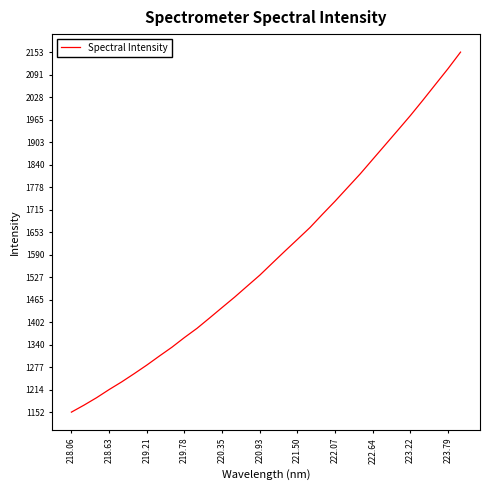

Reading right to left, what are all the values shown in this chart?

2153.1	2107.1	2063.4	2019.5	1976.7	1935.9	1895.4	1855.0	1814.5	1776.6	1738.7	1702.5	1665.4	1632.5	1599.7	1566.5	1532.9	1502.5	1472.0	1443.0	1413.8	1385.0	1359.5	1332.4	1307.9	1282.7	1259.0	1236.0	1214.7	1192.0	1171.3	1151.9